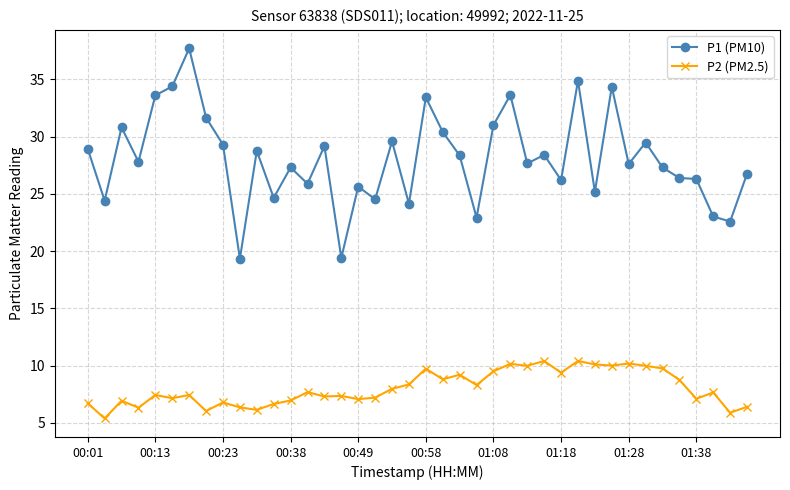

True or false: P1 (PM10) and P2 (PM2.5) cross at least once.

False